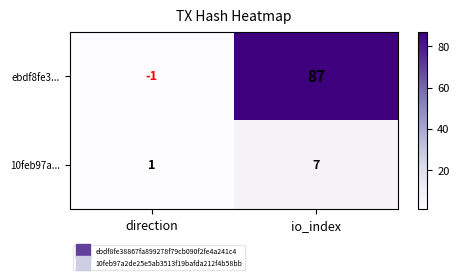

At how many categories does at least one series exceed 36?

1